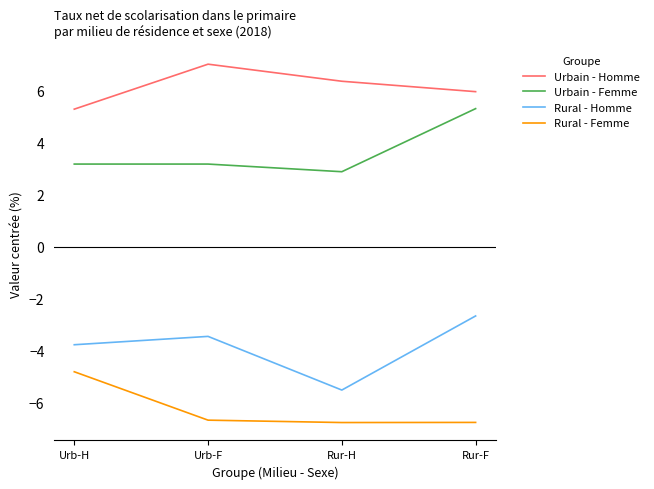

What position from the right is Urb-F?

3